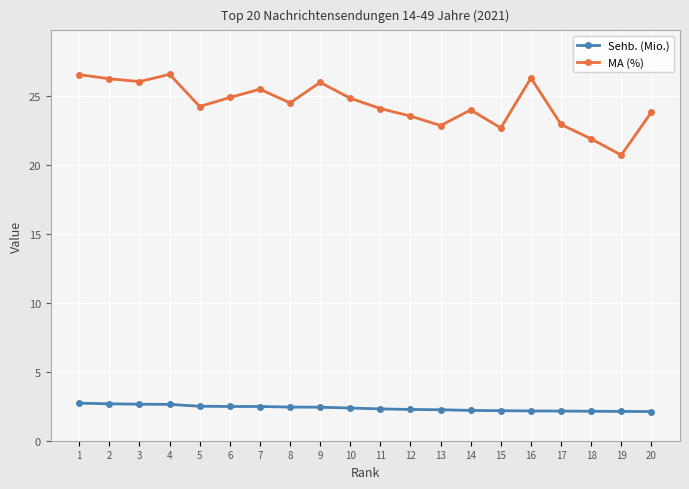

What is the highest value of the MA (%) series?

26.6